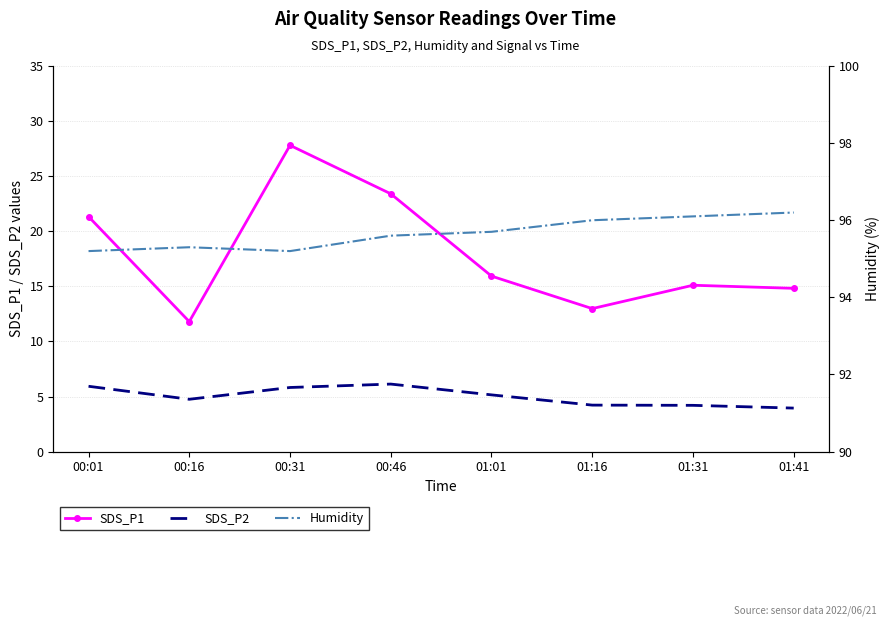

At which label is SDS_P2 closest to 5?

01:01